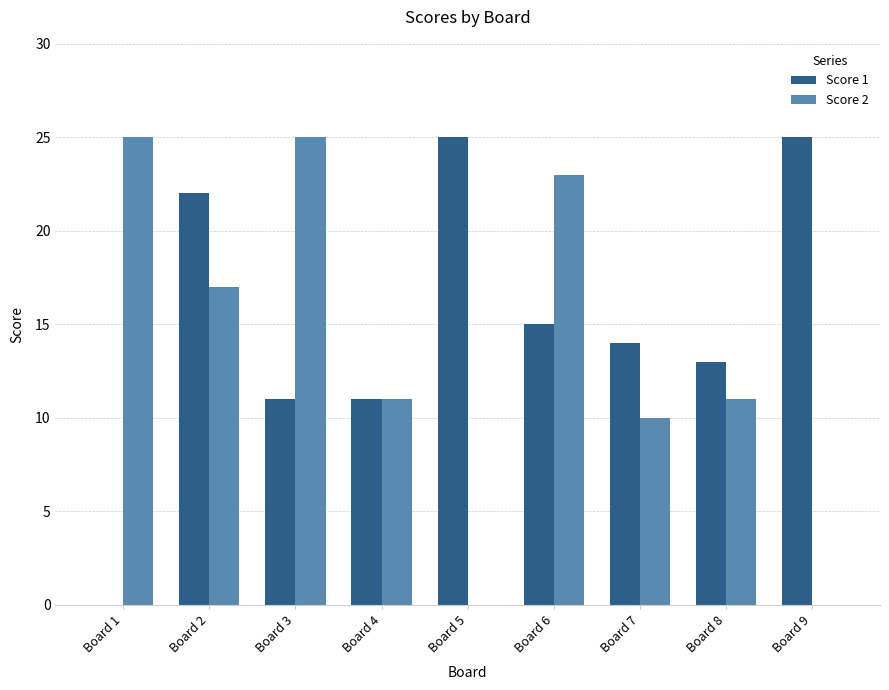

Which series changed the most between Board 2 and Board 5?

Score 2